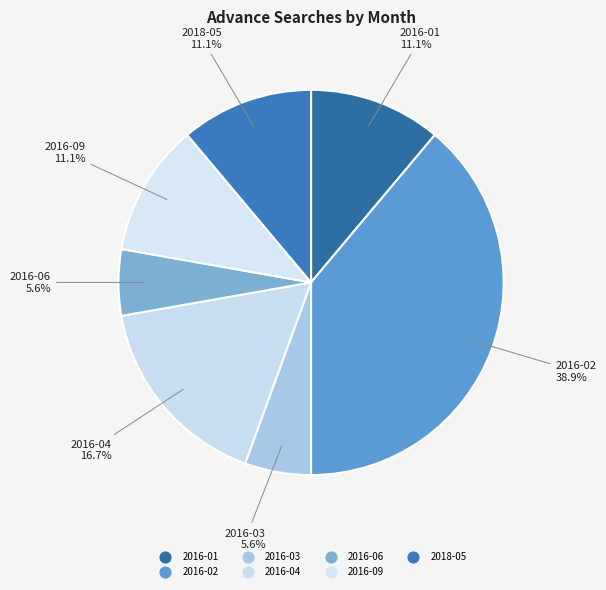

How many segments does this pie chart have?

7